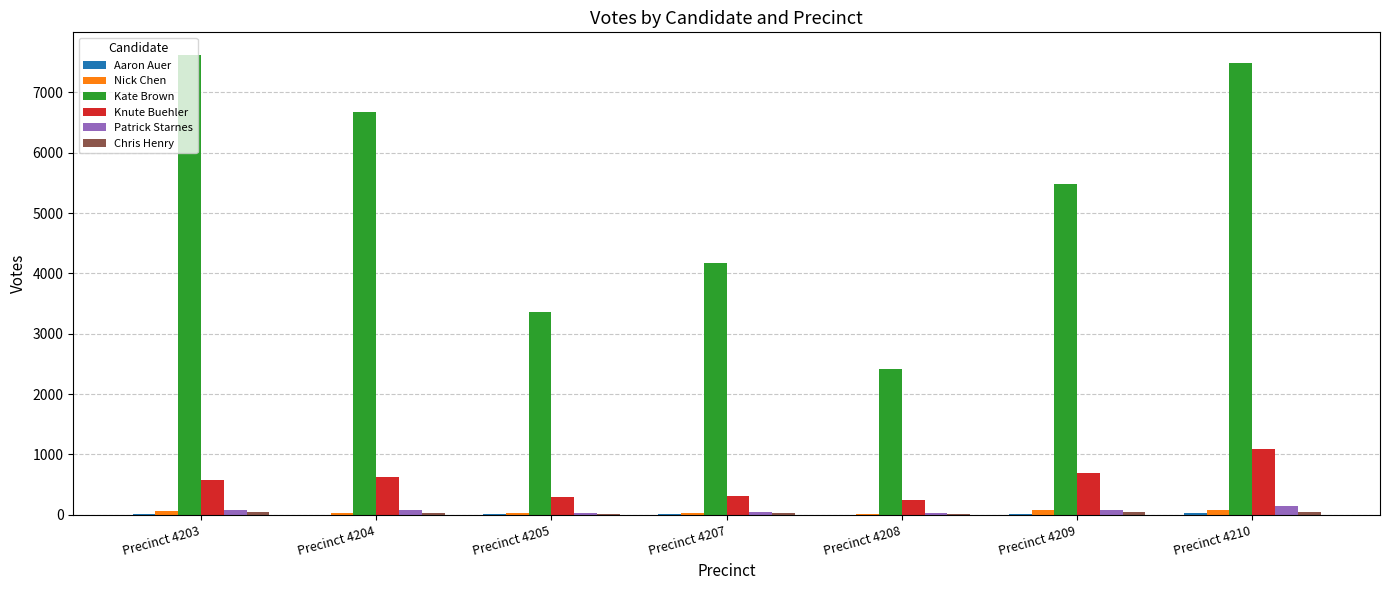

How many categories are shown in the chart?

7